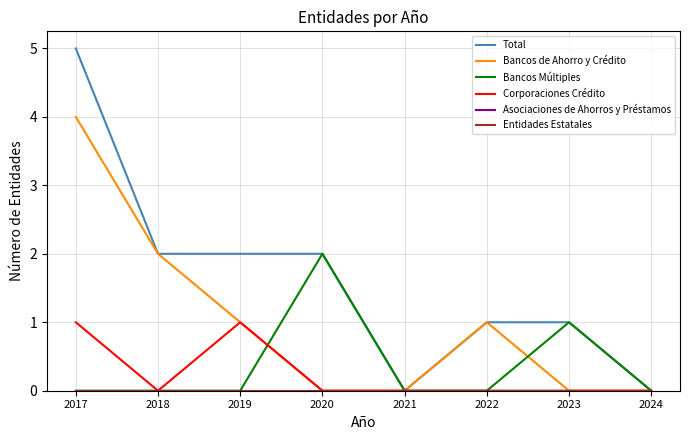

Does the chart have visible grid lines?

Yes